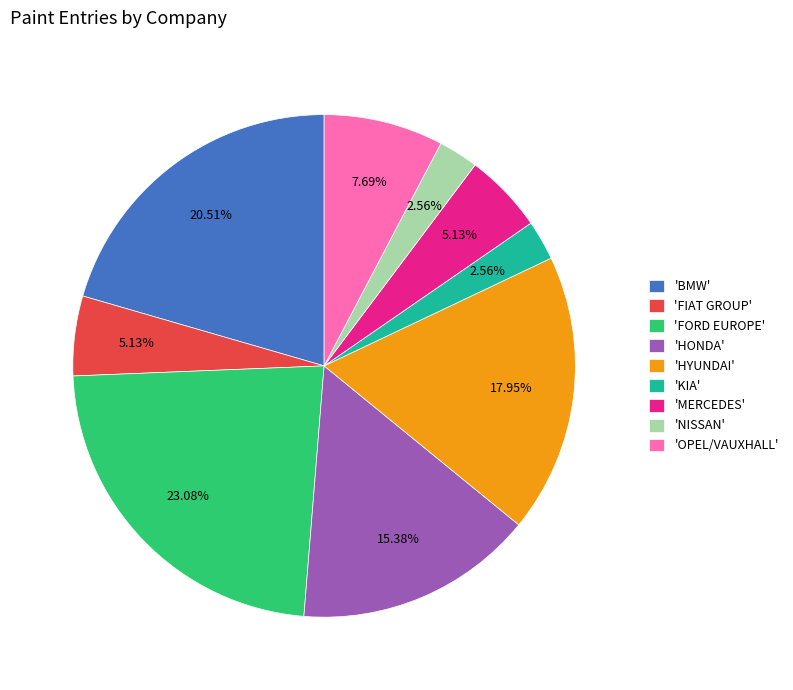

Which category has the biggest portion of the pie?

'FORD EUROPE'